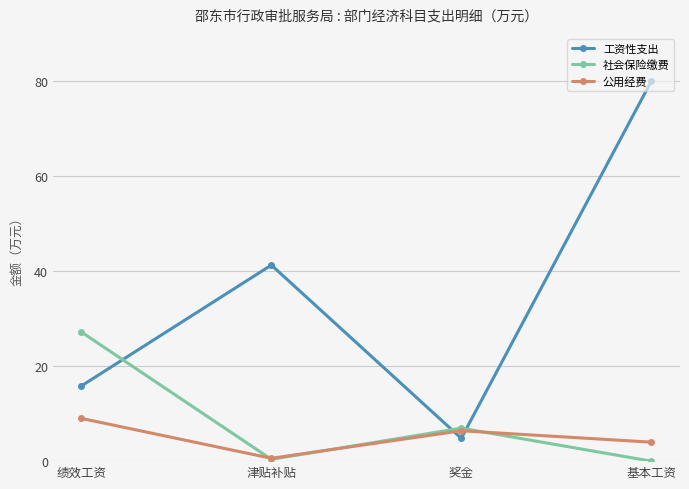

At how many categories does at least one series exceed 77?

1